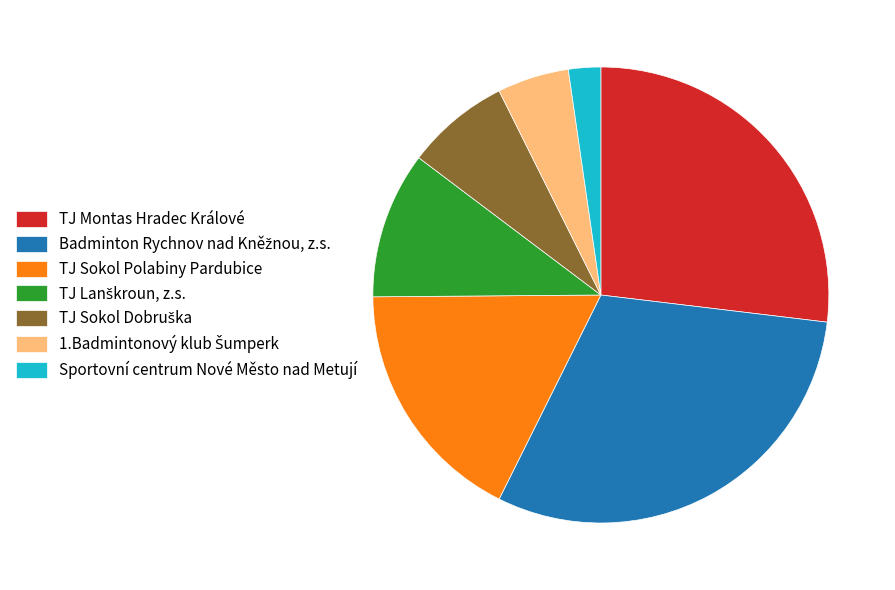

How many slices are in this pie chart?

7